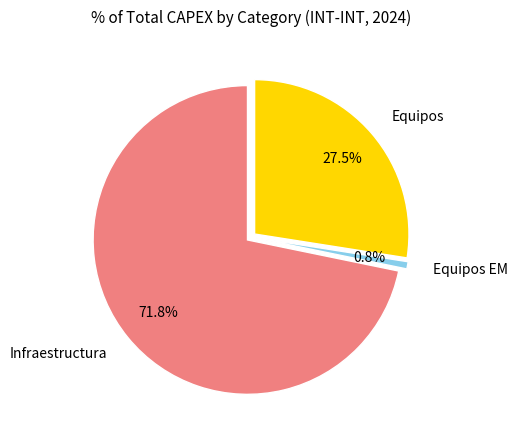

How many segments does this pie chart have?

3